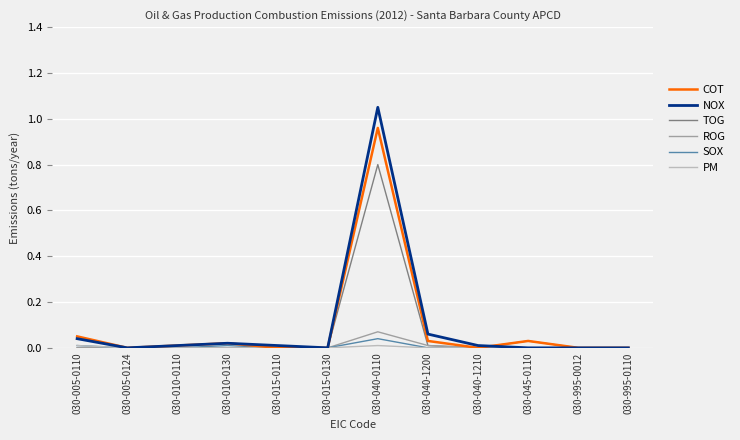

The SOX series shows 0.0 at 030-040-1210. True or false?

True